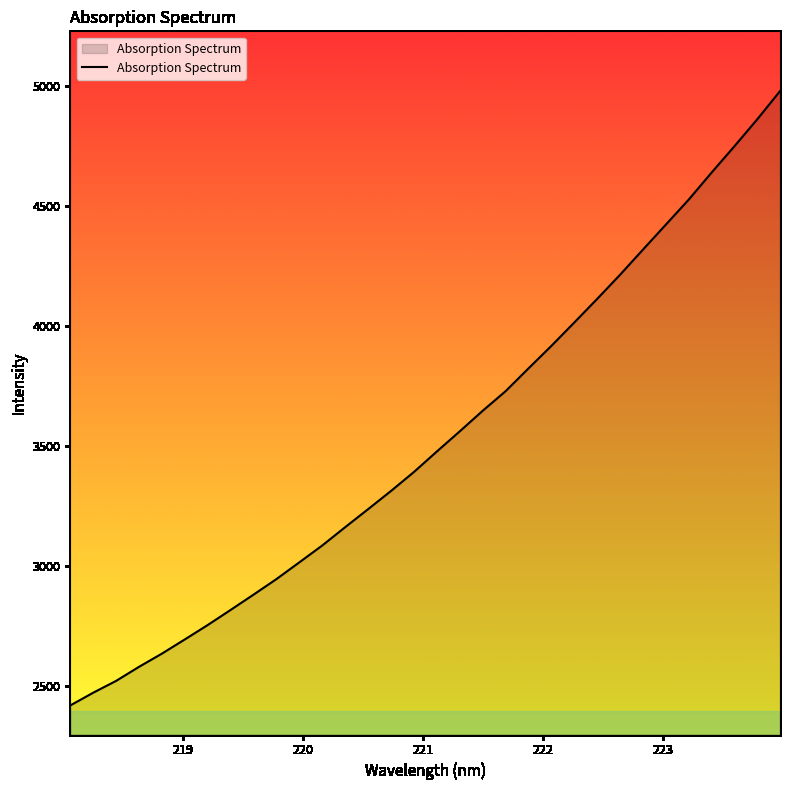

What is the minimum value shown in the chart?

2420.5